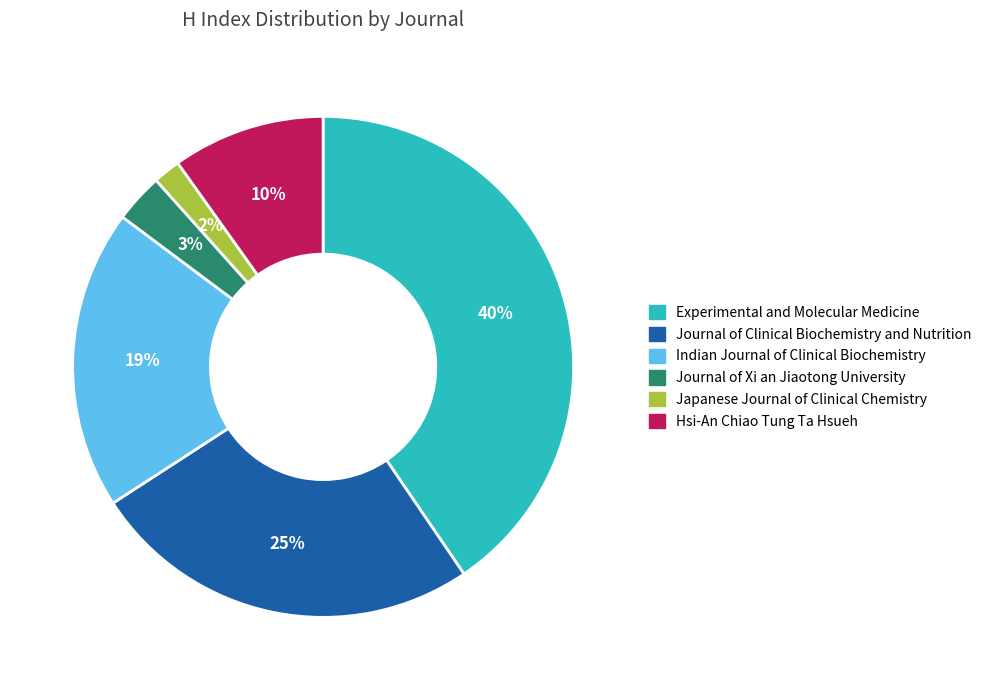

Is the sum of Indian Journal of Clinical Biochemistry and Hsi-An Chiao Tung Ta Hsueh greater than half?

No